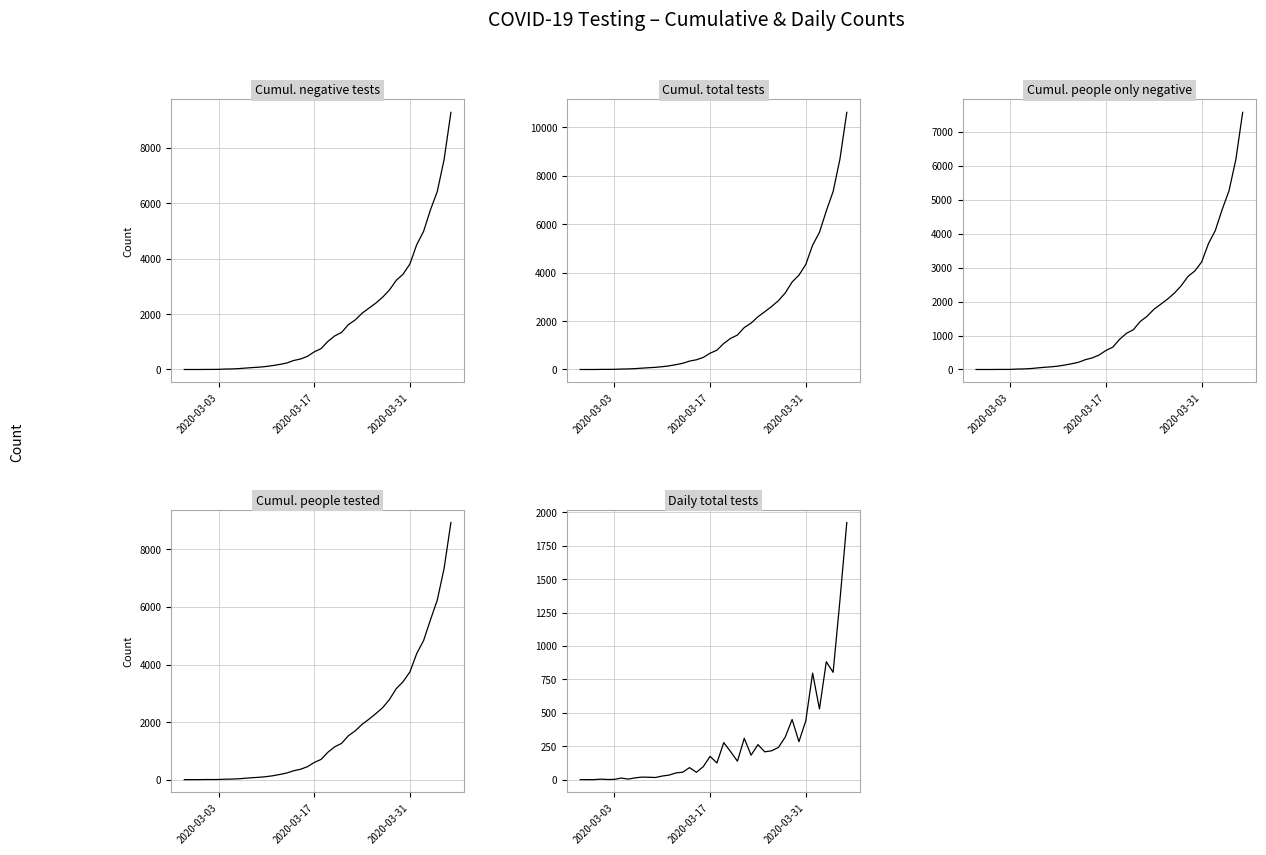

Is the value of Cumul. total tests at 35 greater than the value of Cumul. people tested at 37?

No